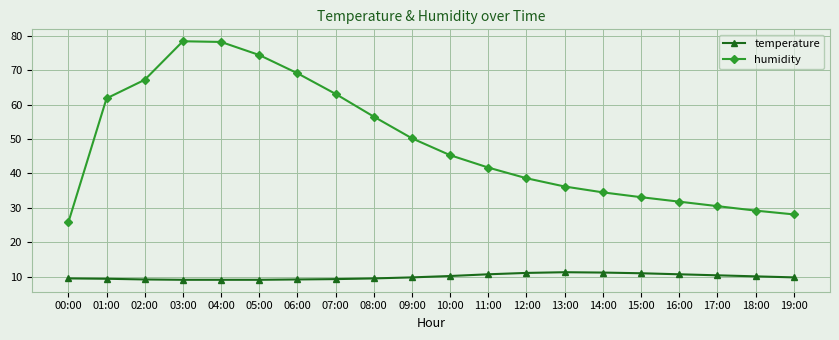

What is the difference between the second highest and minimum values in the temperature series?

2.1